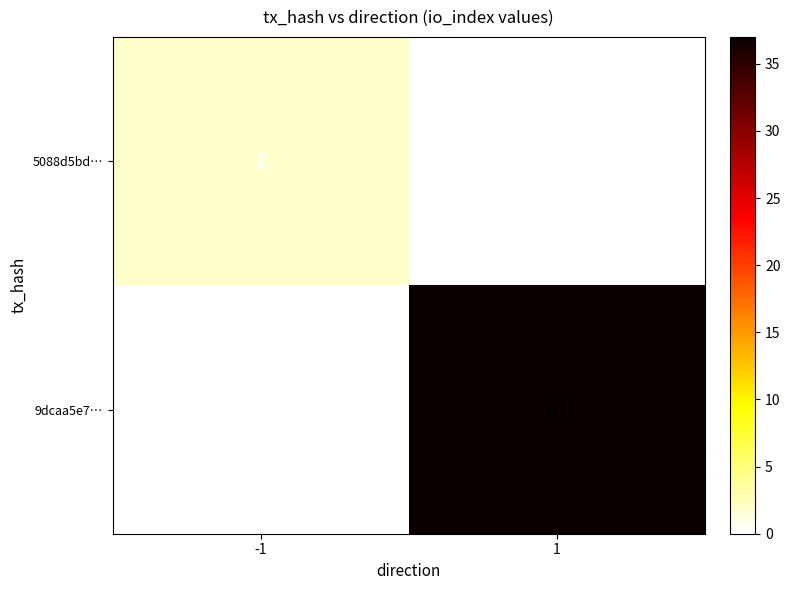

What is the spread (max minus min) of values at -1?

2